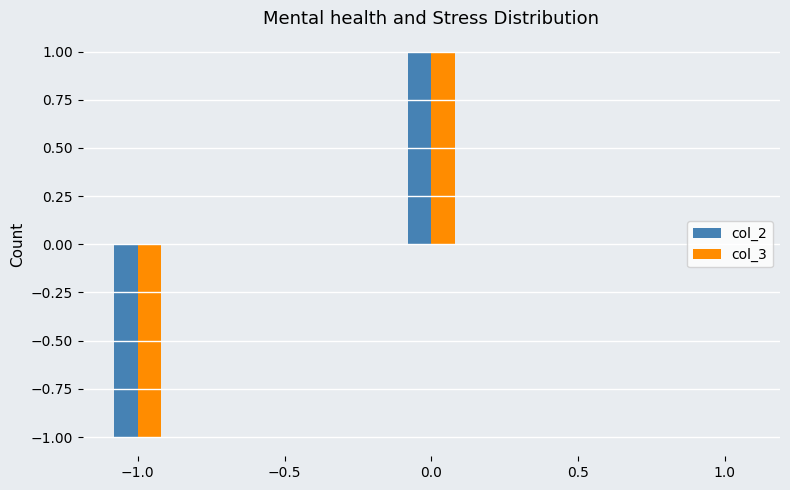

Is the value of col_2 at 1.0 greater than the value of col_3 at −1.0?

Yes